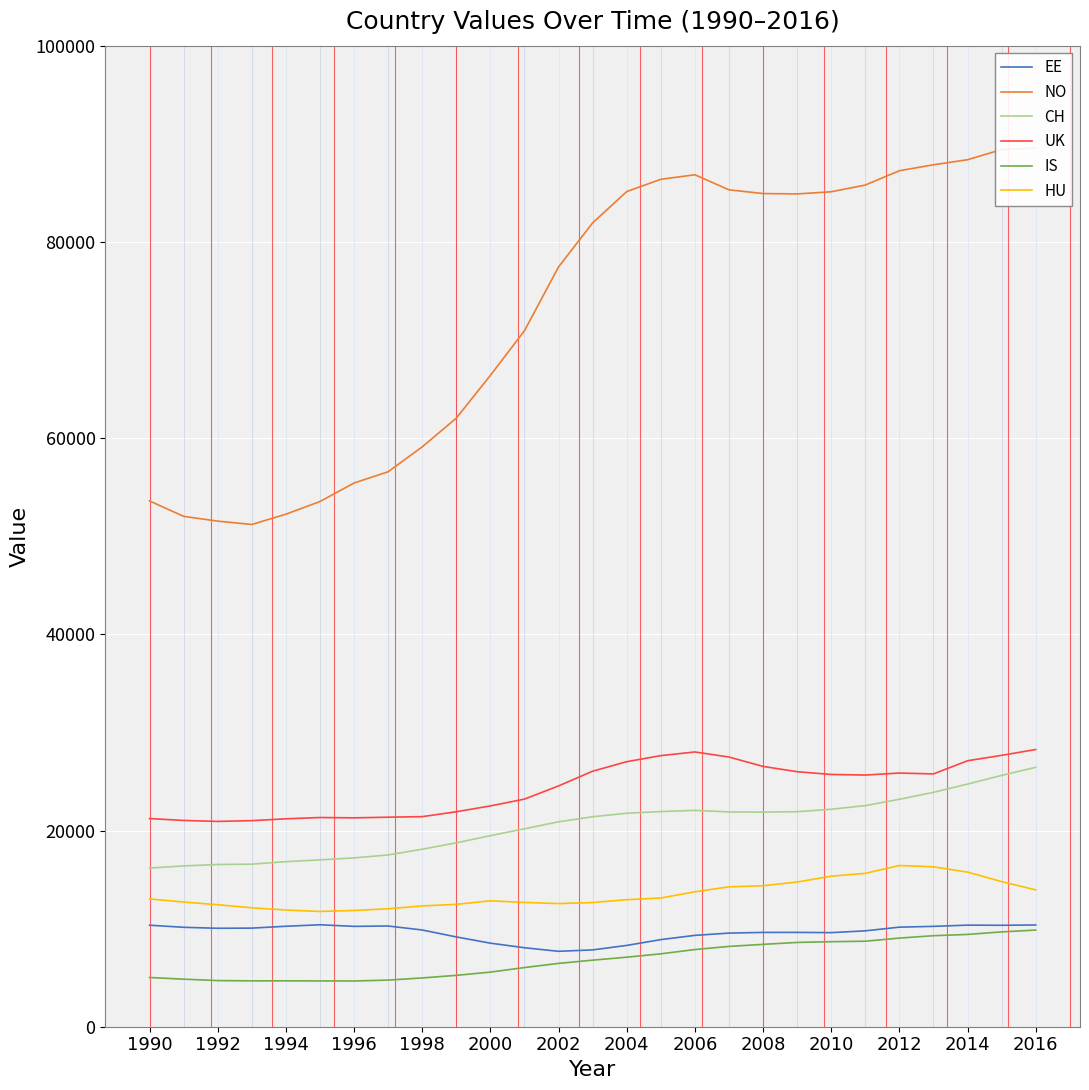

True or false: EE has a value of 13240 at 2012.

False